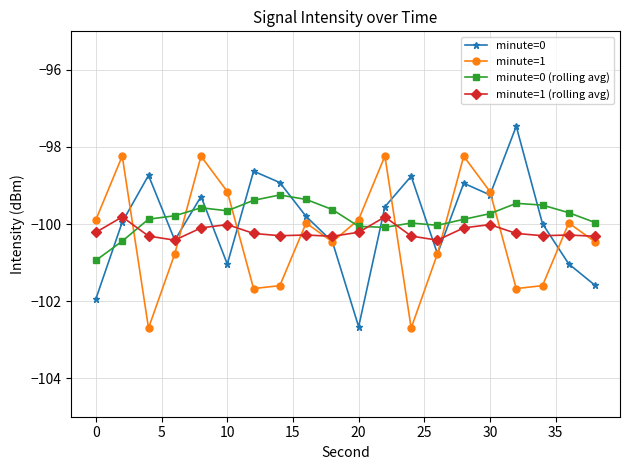

What is the value of the minute=0 point at the 18th from the left?

-100.0